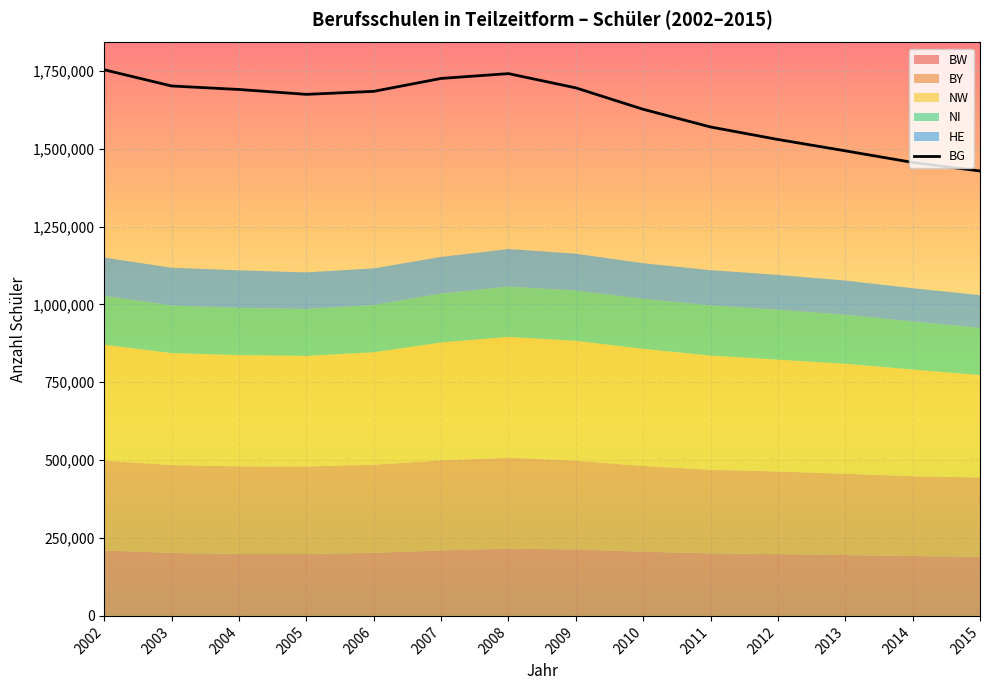

Rank the categories by value from highest to lowest.

2002, 2008, 2007, 2003, 2009, 2004, 2006, 2005, 2010, 2011, 2012, 2013, 2014, 2015